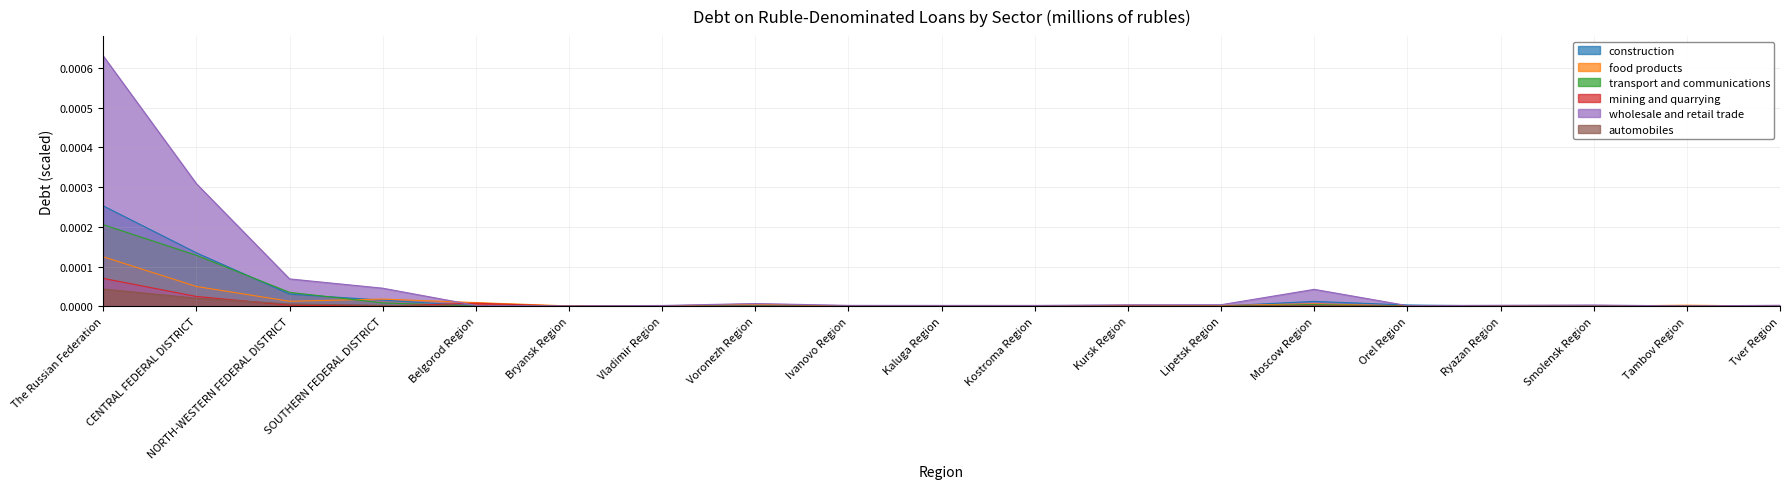

What is the label of the 9th point from the right?

Kostroma Region